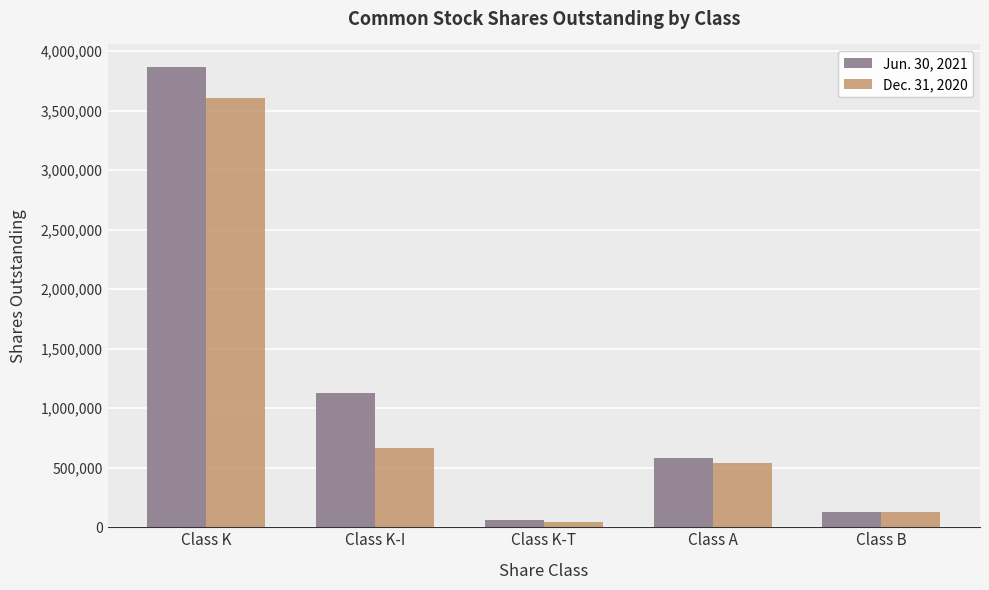

What is the difference between the maximum and second lowest values in the Jun. 30, 2021 series?

3737693